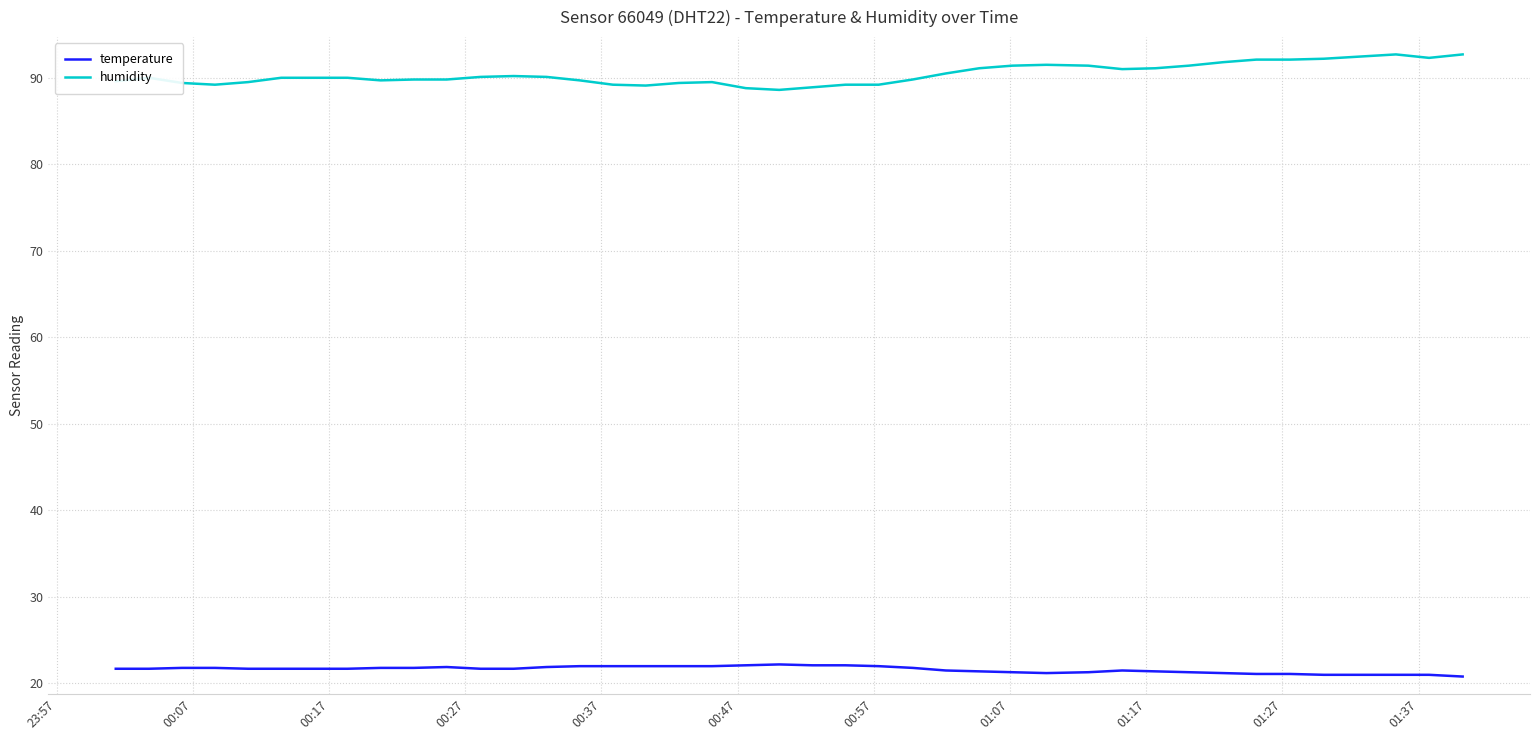

What is the minimum value for humidity?

88.6